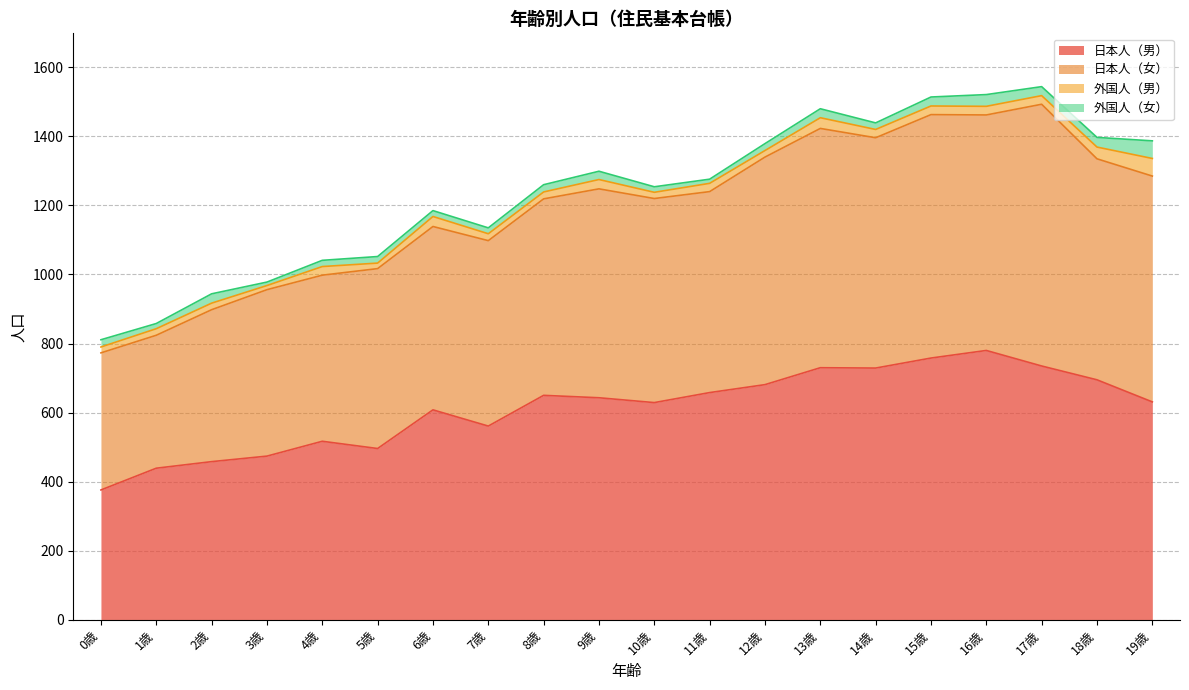

What is the label of the 19th point from the right?

1歳